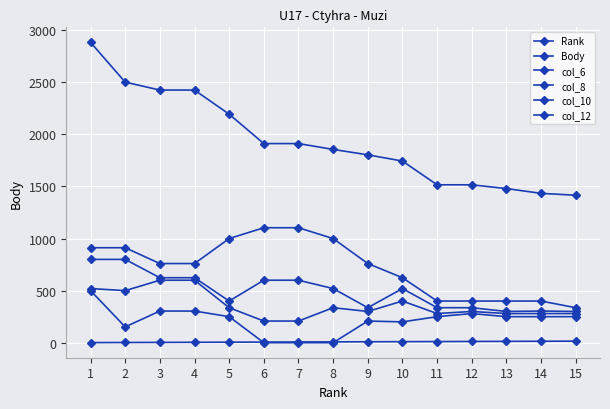

What is the sum of all col_10 values?

5428